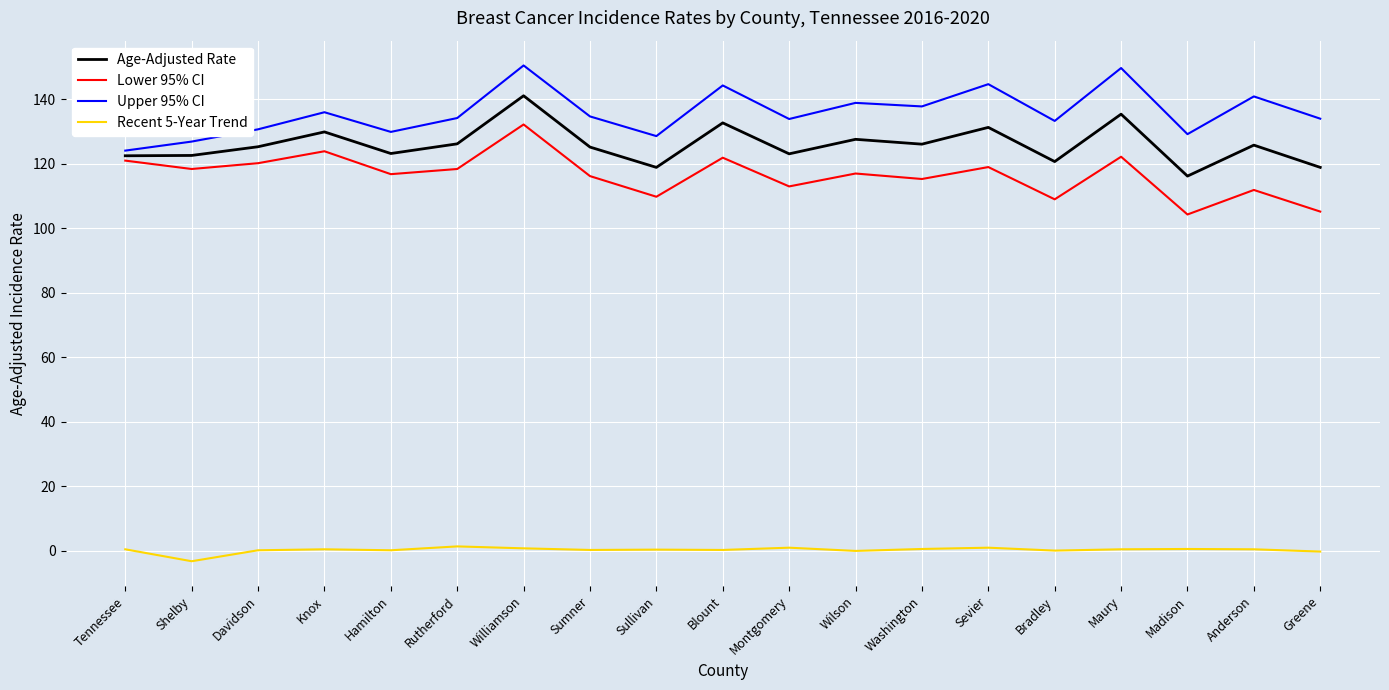

True or false: Upper 95% CI and Age-Adjusted Rate intersect in this chart.

False